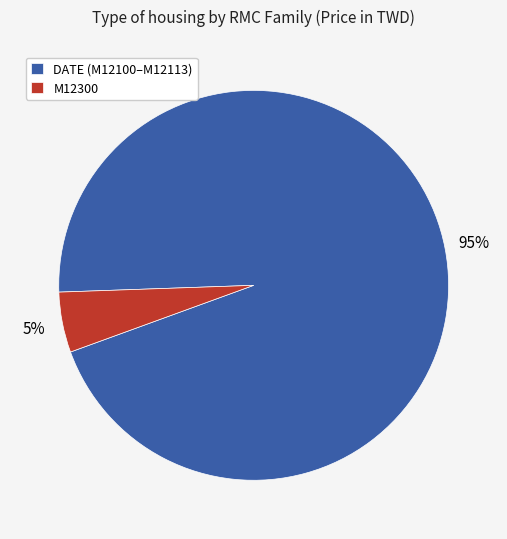

What percentage is the M12300 slice, to the nearest percent?

5%